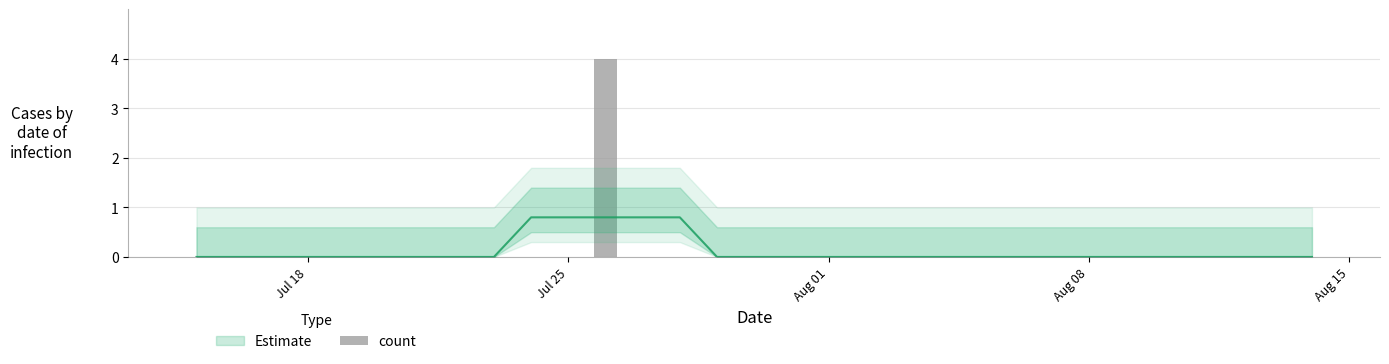

Count the number of values greater than 0.

1